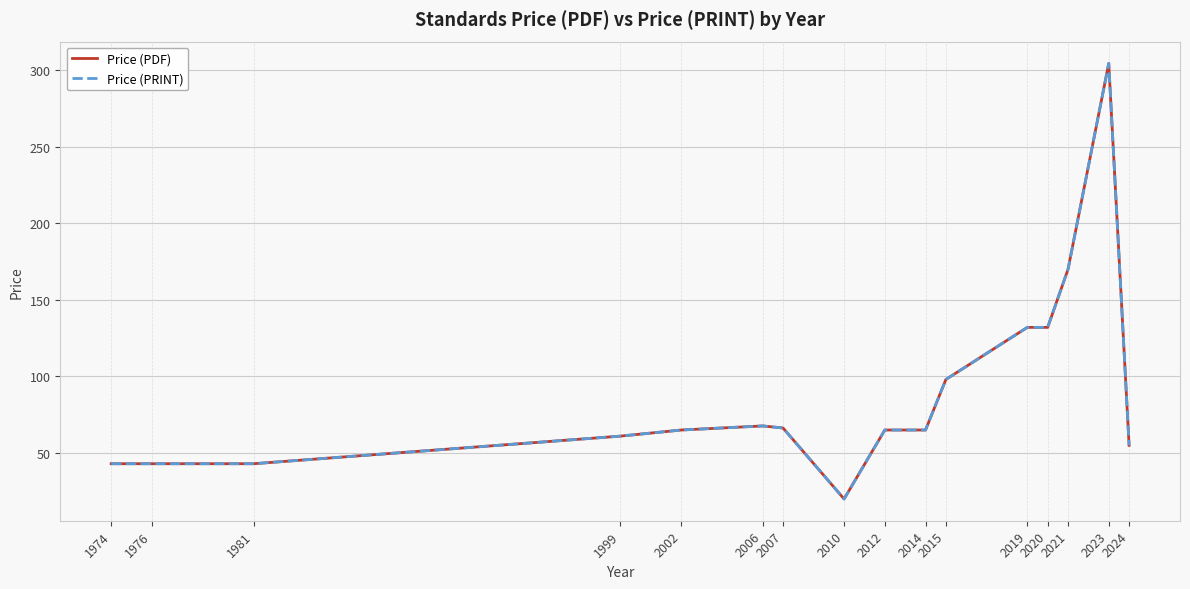

Does the chart have visible grid lines?

Yes